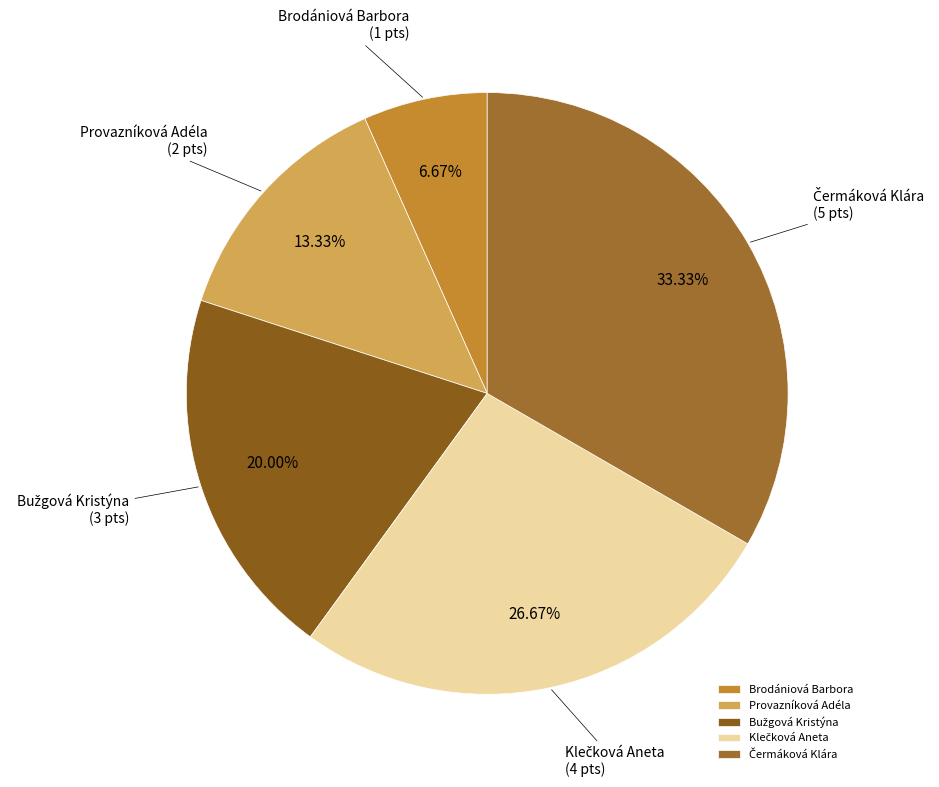

Which has a higher value, Brodániová Barbora or Provazníková Adéla?

Provazníková Adéla